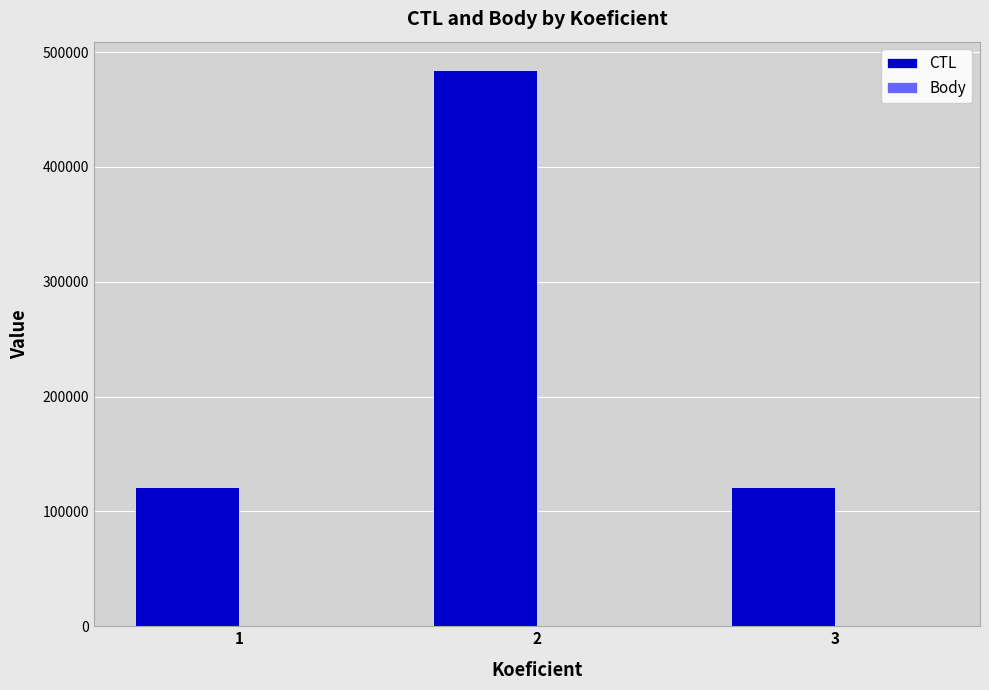

Which series has the largest total across all categories?

CTL